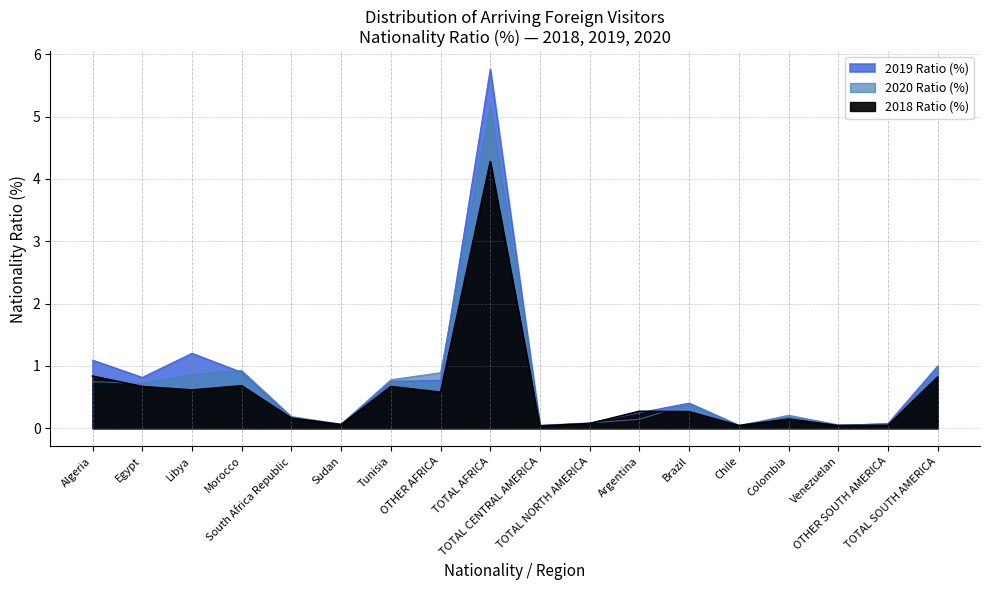

At which category does 2020 Ratio (%) reach its first local valley?

Egypt